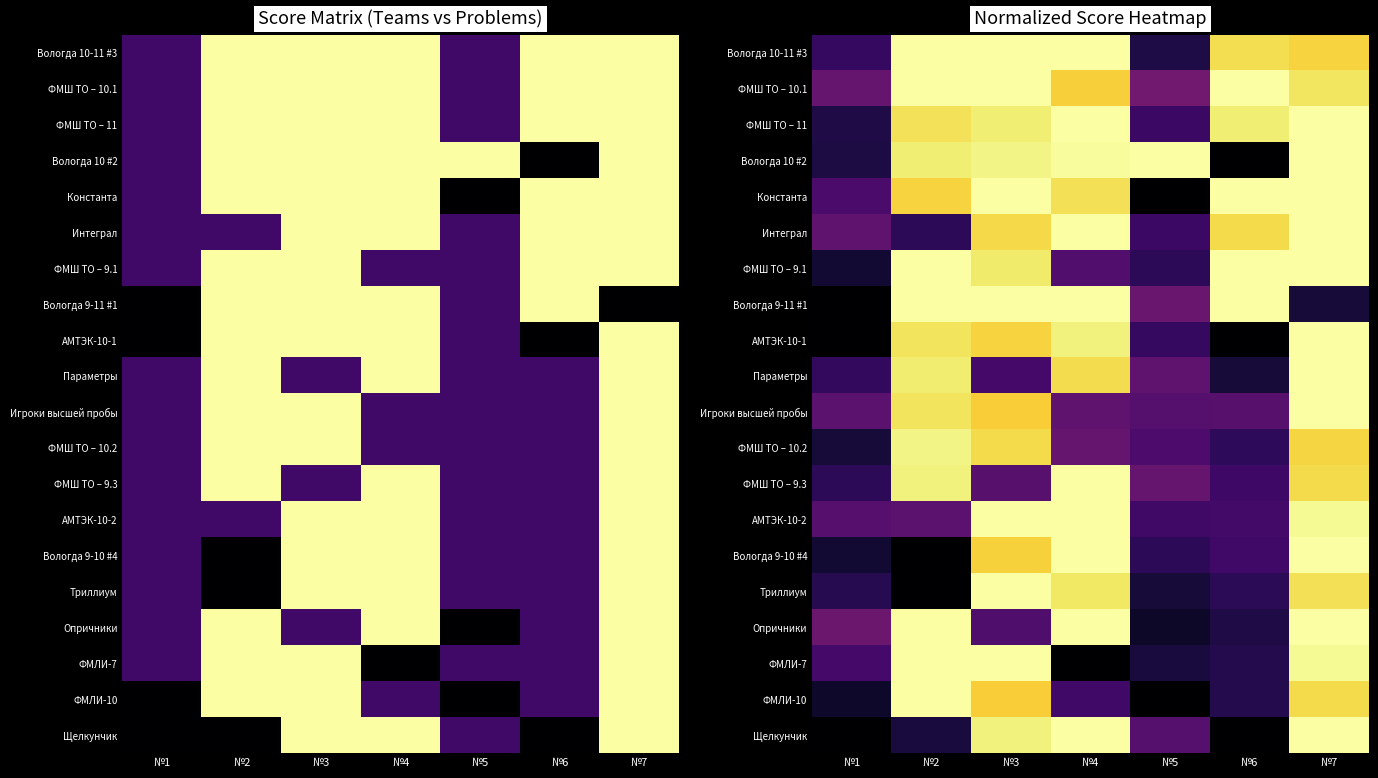

The value of Игроки высшей пробы at №7 is 2.7. True or false?

False